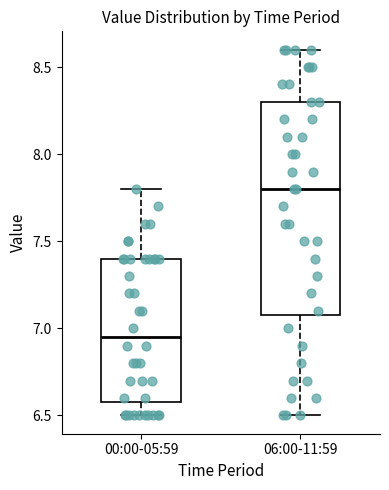

Reading left to right, read every box against the y-axis: the position of its median line, the range the box covers, and the ends of its whiskers. The values are not printed on the chart, so give them approximately, as read against the axis.

00:00-05:59: median 6.95, box 6.60 to 7.40, whiskers 6.50 to 7.80
06:00-11:59: median 7.80, box 7.10 to 8.30, whiskers 6.50 to 8.60